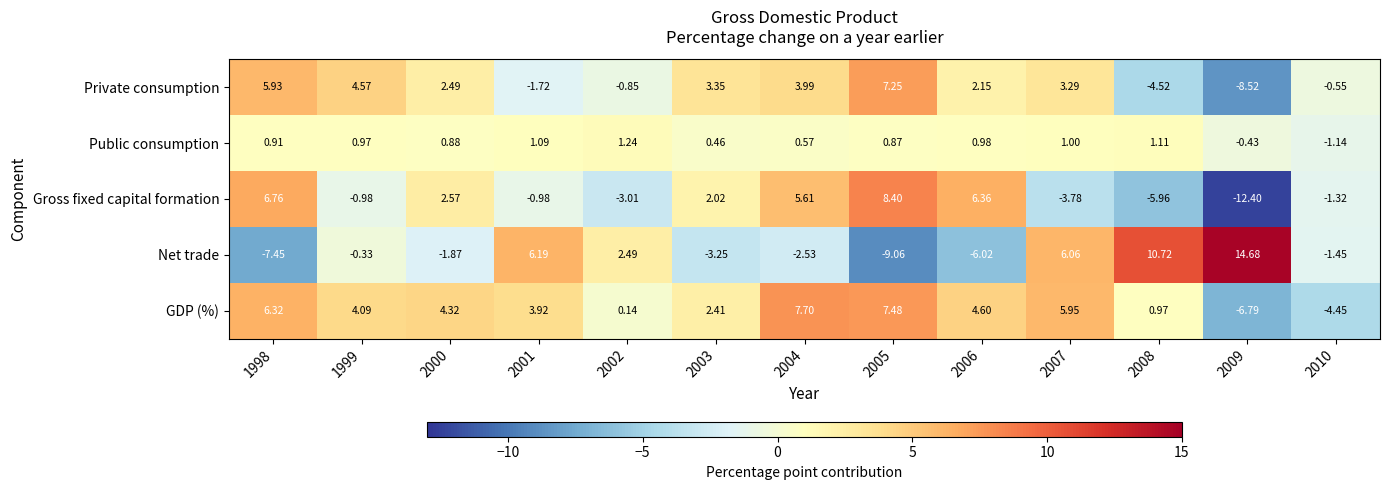

Which series has the widest spread of values?

Net trade